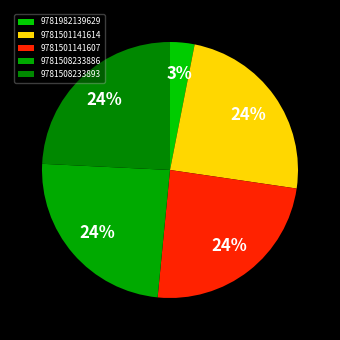

Is the sum of 9781508233893 and 9781501141607 greater than half?

No